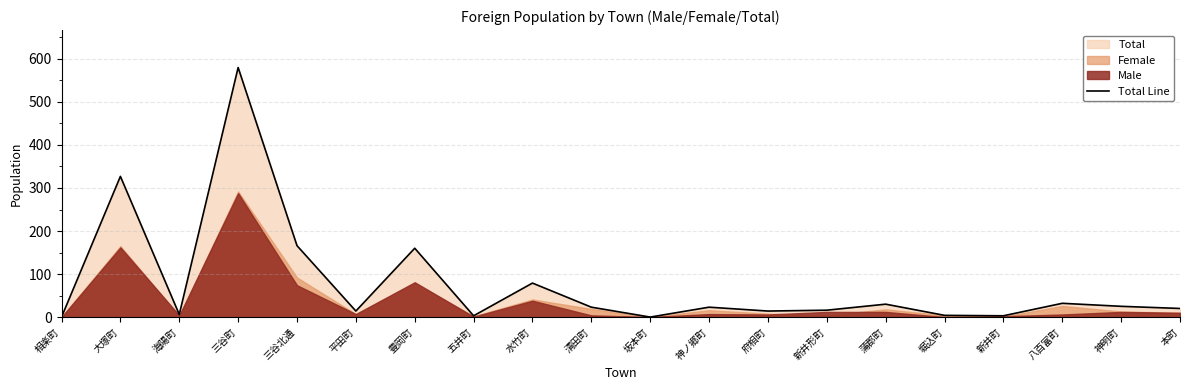

Reading right to left, list all the values displayed in this chart.

20	25	32	3	4	30	16	14	23	0	23	79	3	160	14	166	580	6	327	0